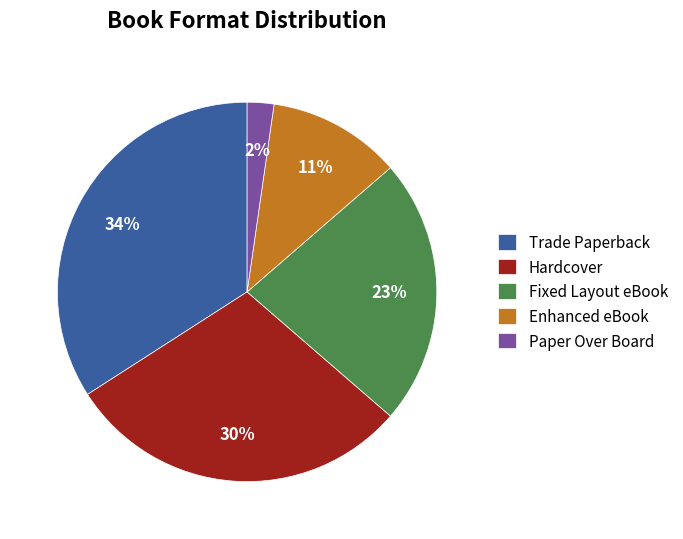

What is the smallest slice in the pie chart?

Paper Over Board